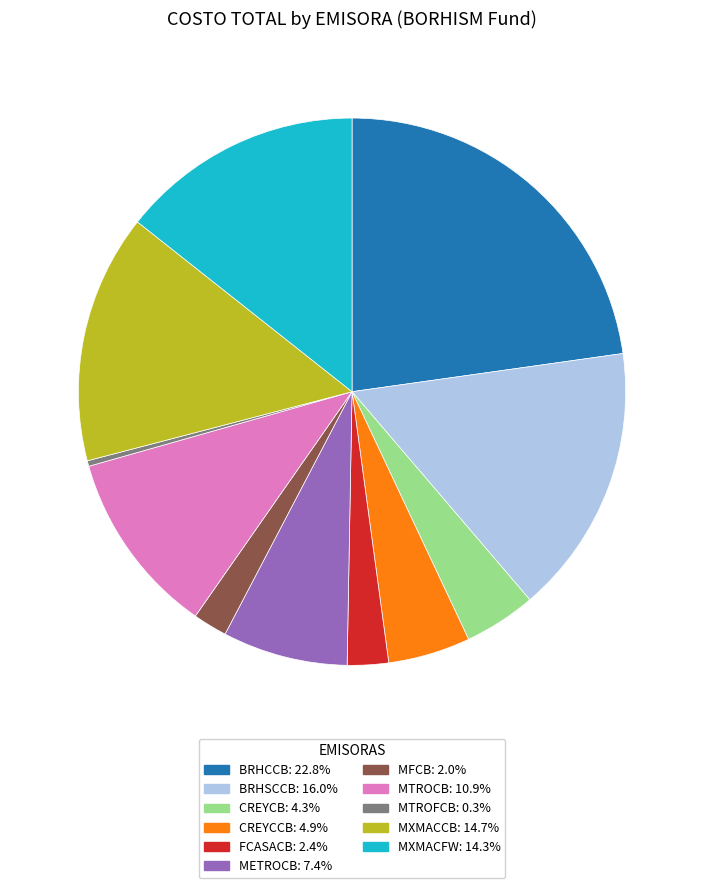

The FCASACB slice represents 8% of the pie. True or false?

False